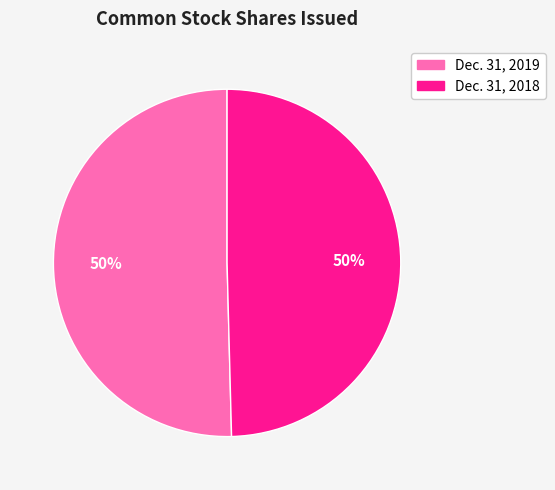

To the nearest percent, what is the average slice percentage?

50%